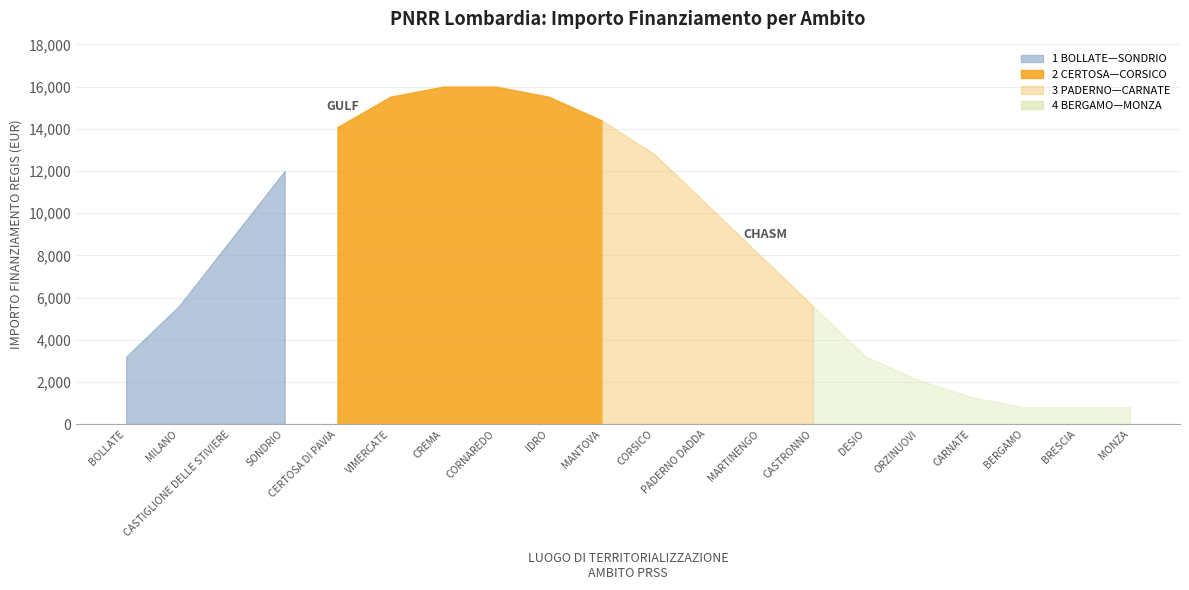

True or false: 3.1 Scuola has a value of 4628.3 at CREMA.

False